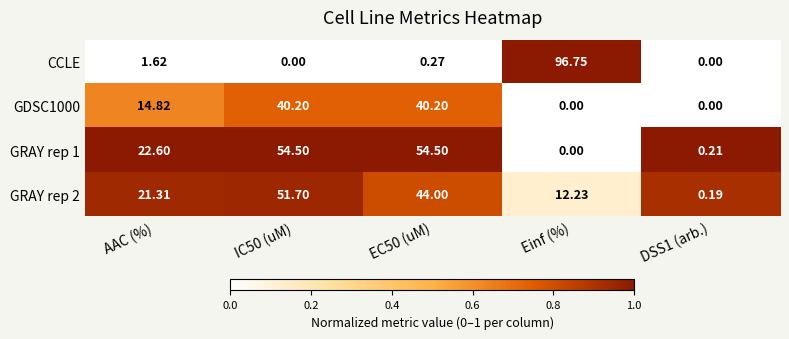

Which series has the widest spread of values?

CCLE